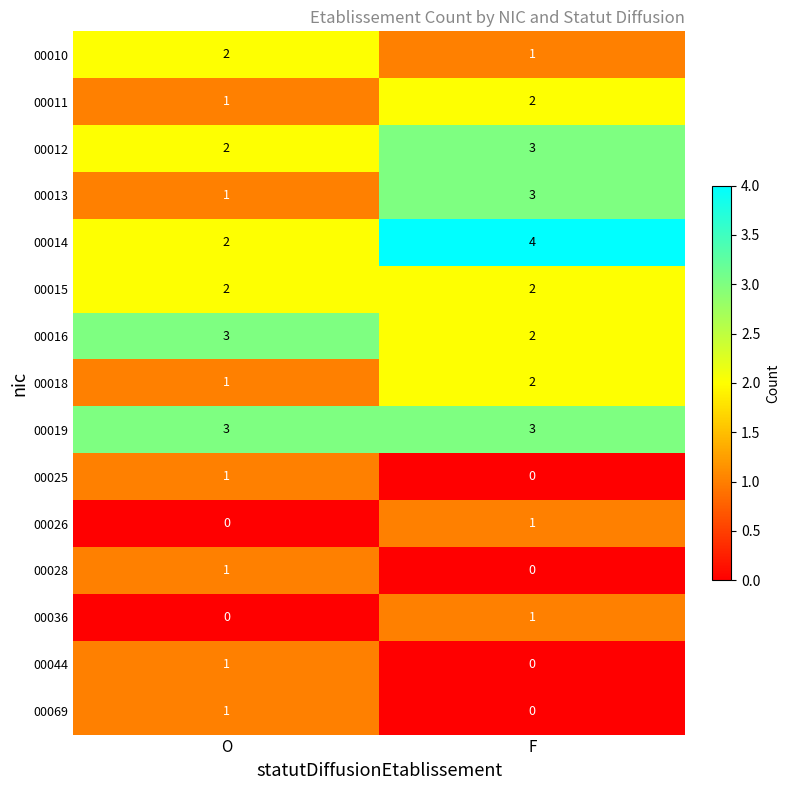

What is the total value across all series at F?

24